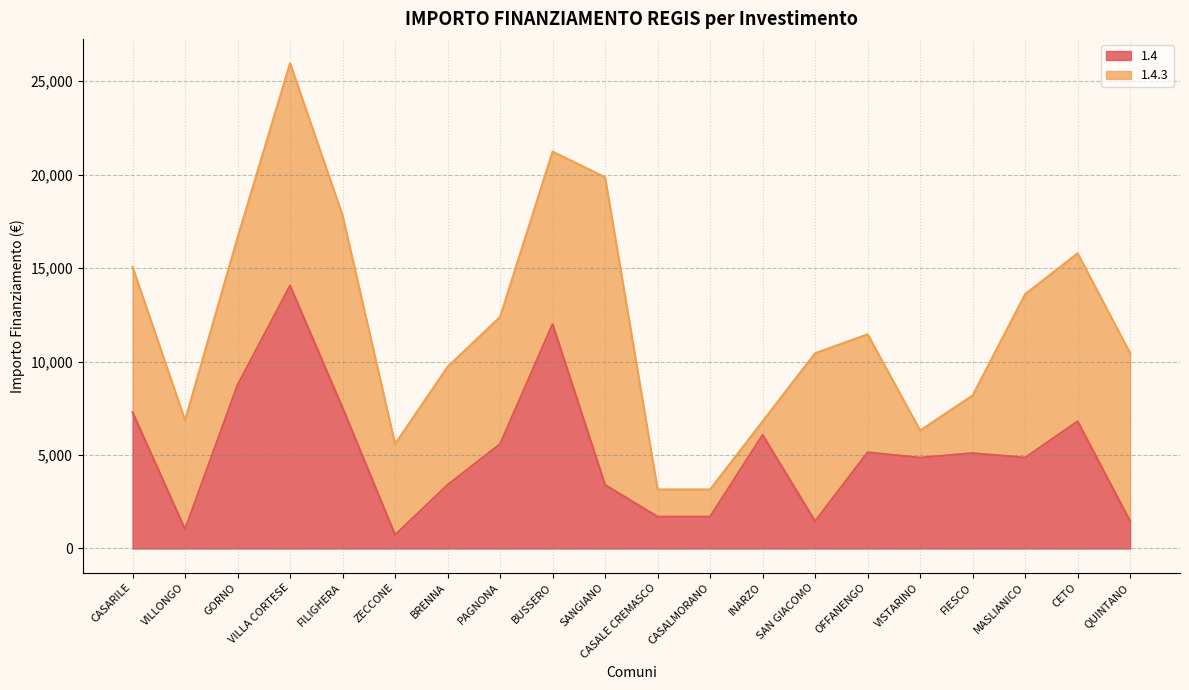

What is the smallest value displayed?

729